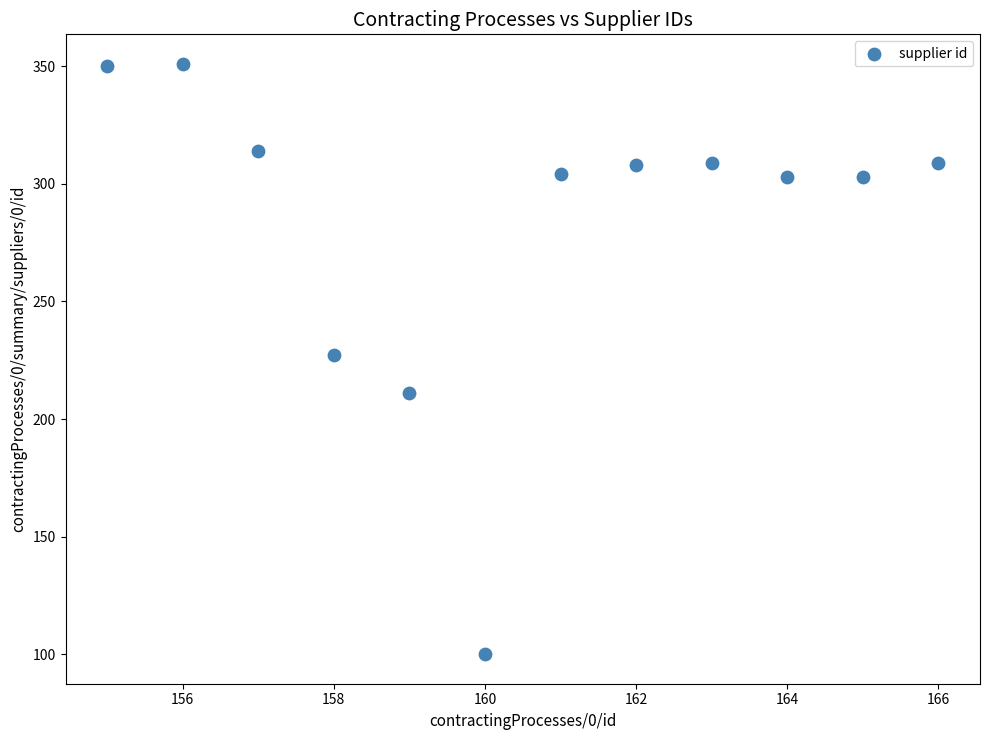

What is the range of Y values (max minus min)?

251